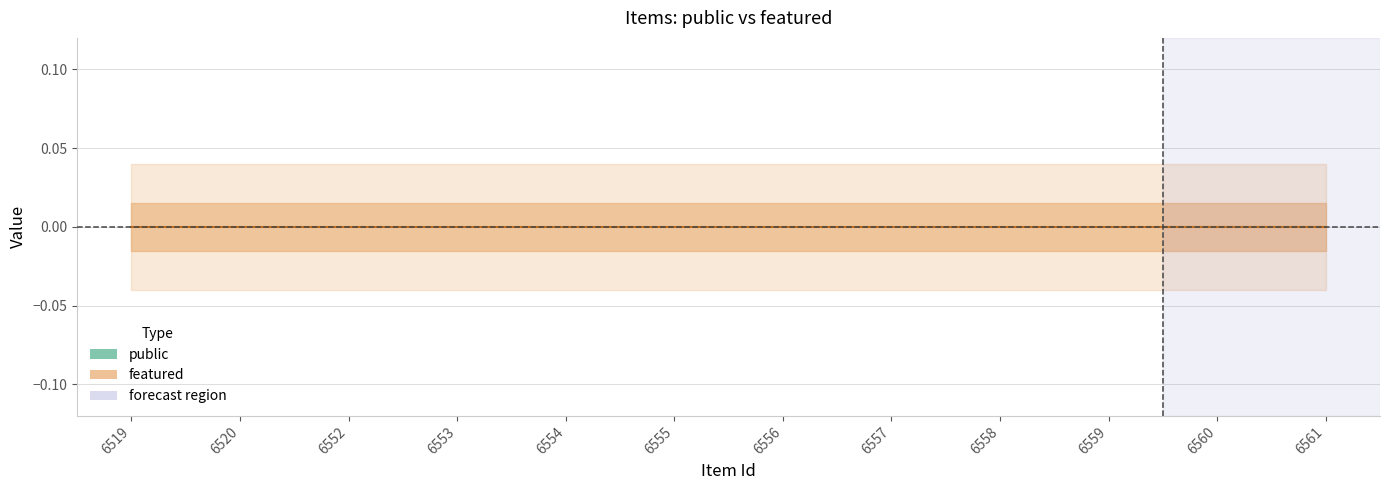

At which category is the sum across all series the highest?

6519